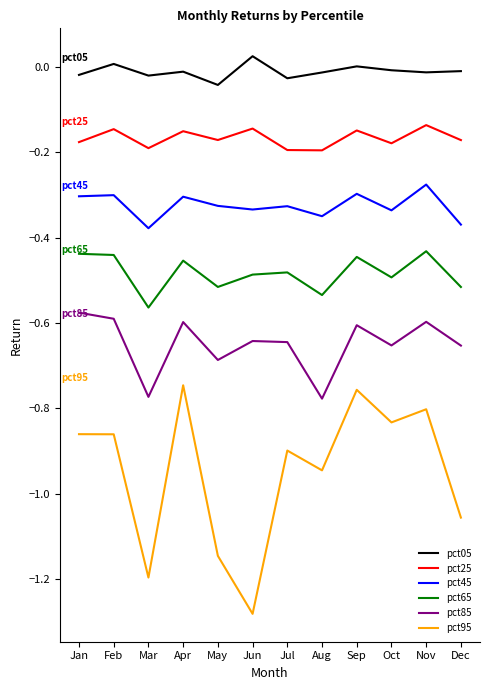

True or false: pct45 and pct05 cross at least once.

False